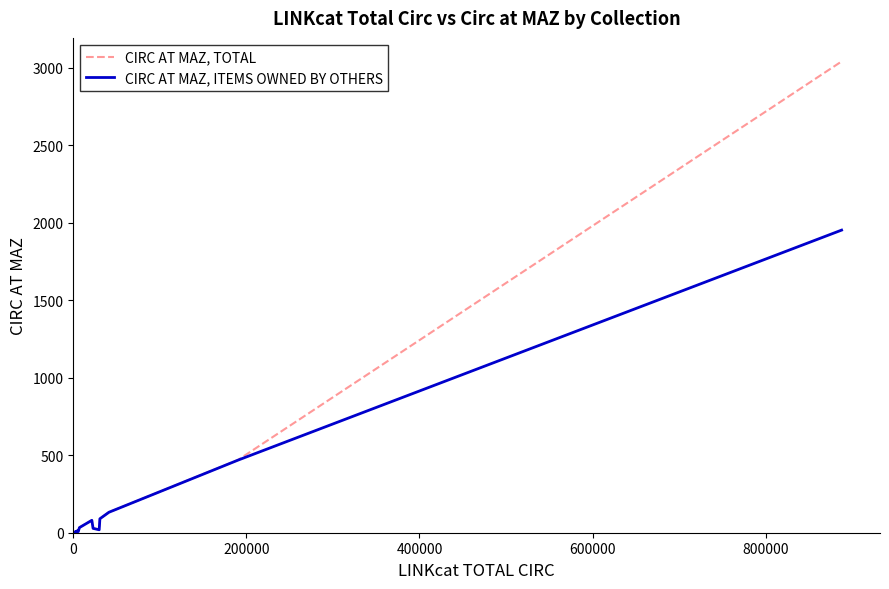

List the series in order of their peak value, highest first.

CIRC AT MAZ, TOTAL, CIRC AT MAZ, ITEMS OWNED BY OTHERS